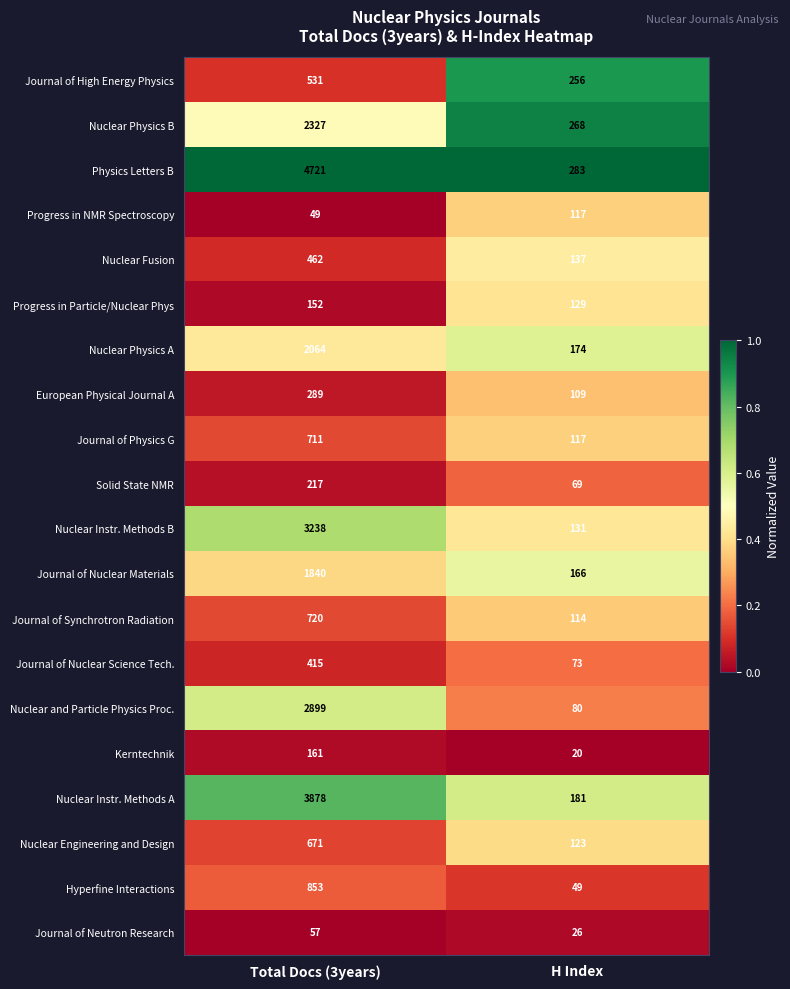

What is the approximate value of European Physical Journal A at Total Docs (3years), to the nearest 5?

290